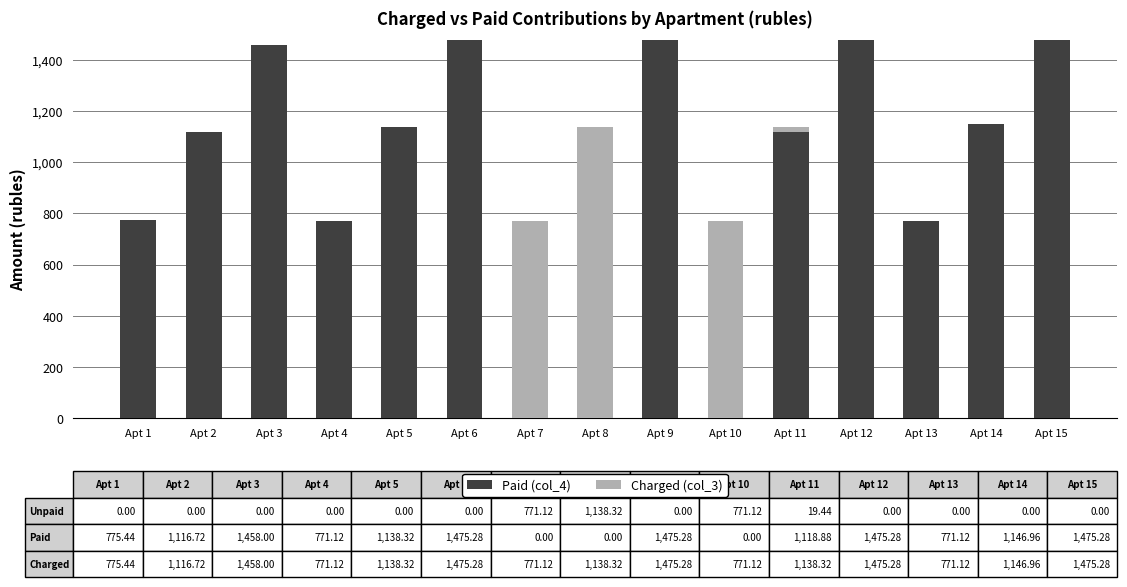

What is the sum of the Paid (col_4) values at Apt 13 and Apt 9?

2246.4